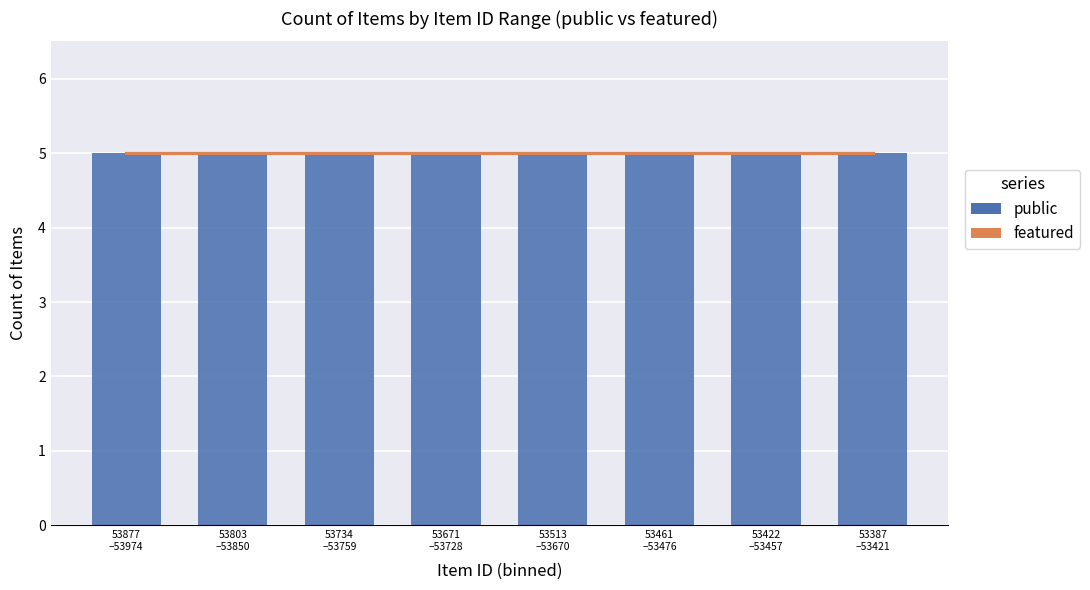

Which category has the lowest value in the public series?

53877
–53974